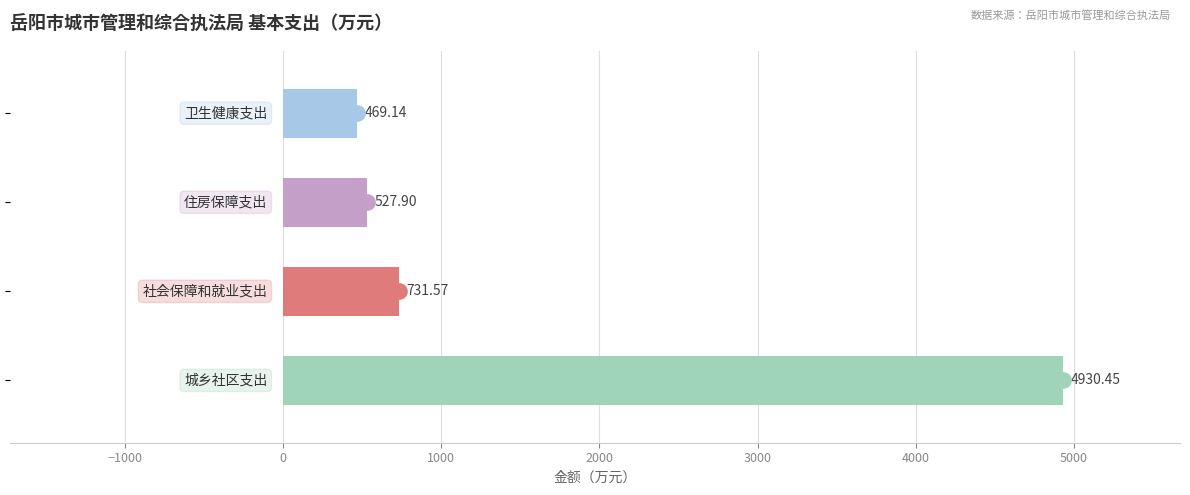

What is the sum of all values?

6659.1